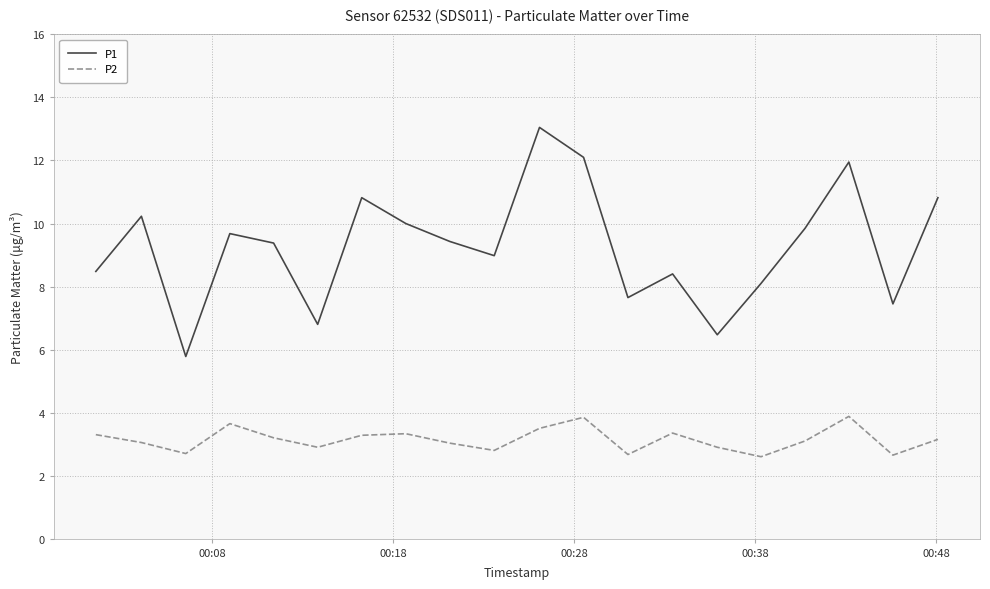

Which series has the largest total across all categories?

P1